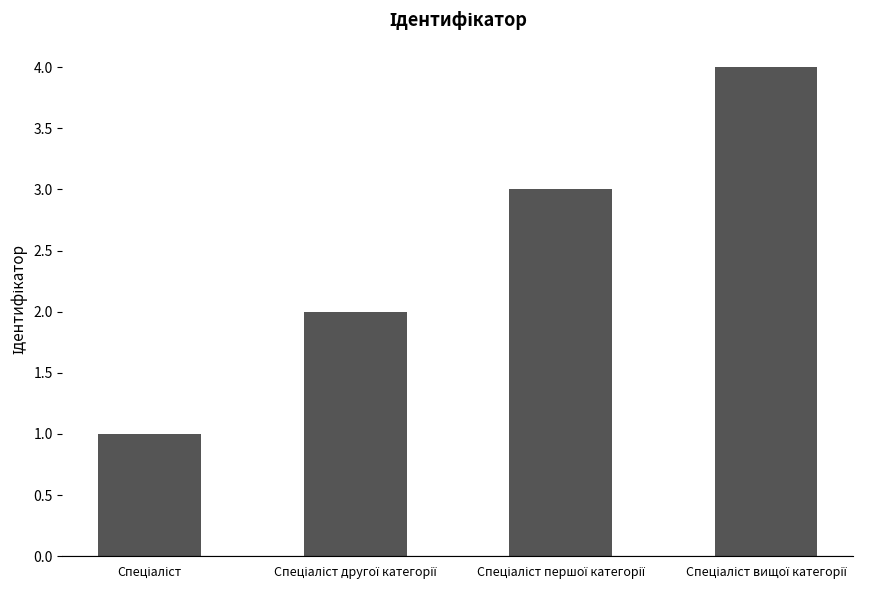

What is the difference between the maximum and minimum values?

3